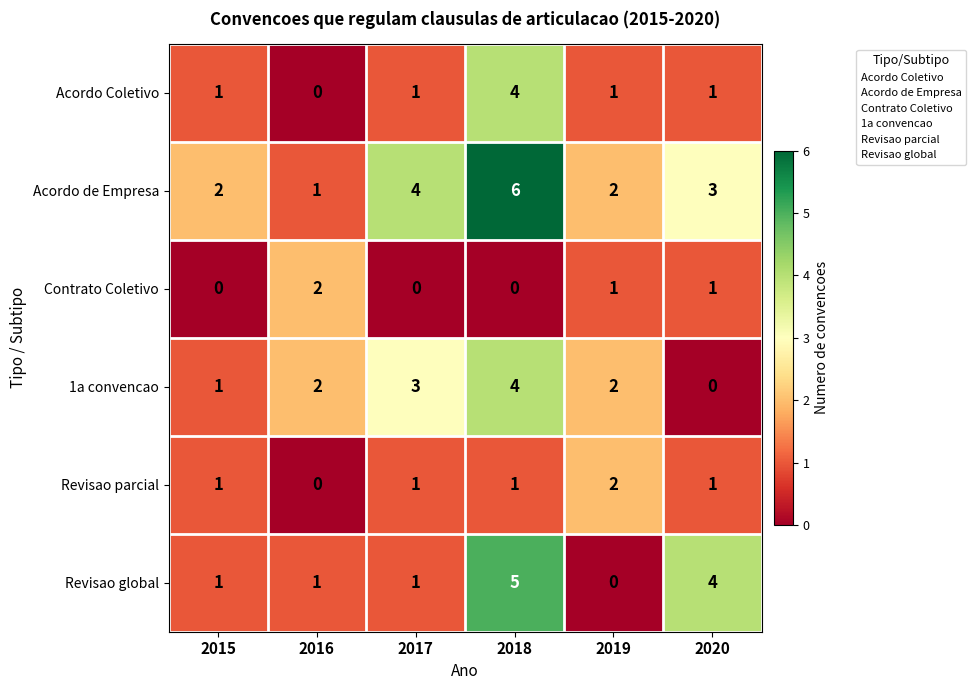

What is the difference between the maximum and minimum values in the Acordo Coletivo series?

4